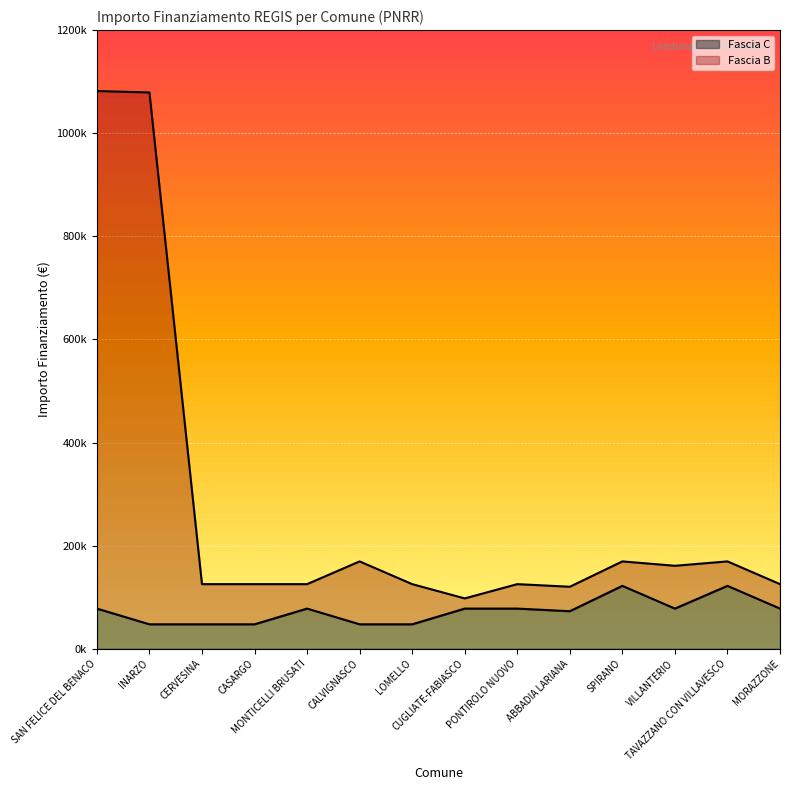

Which series has the largest total across all categories?

Fascia B